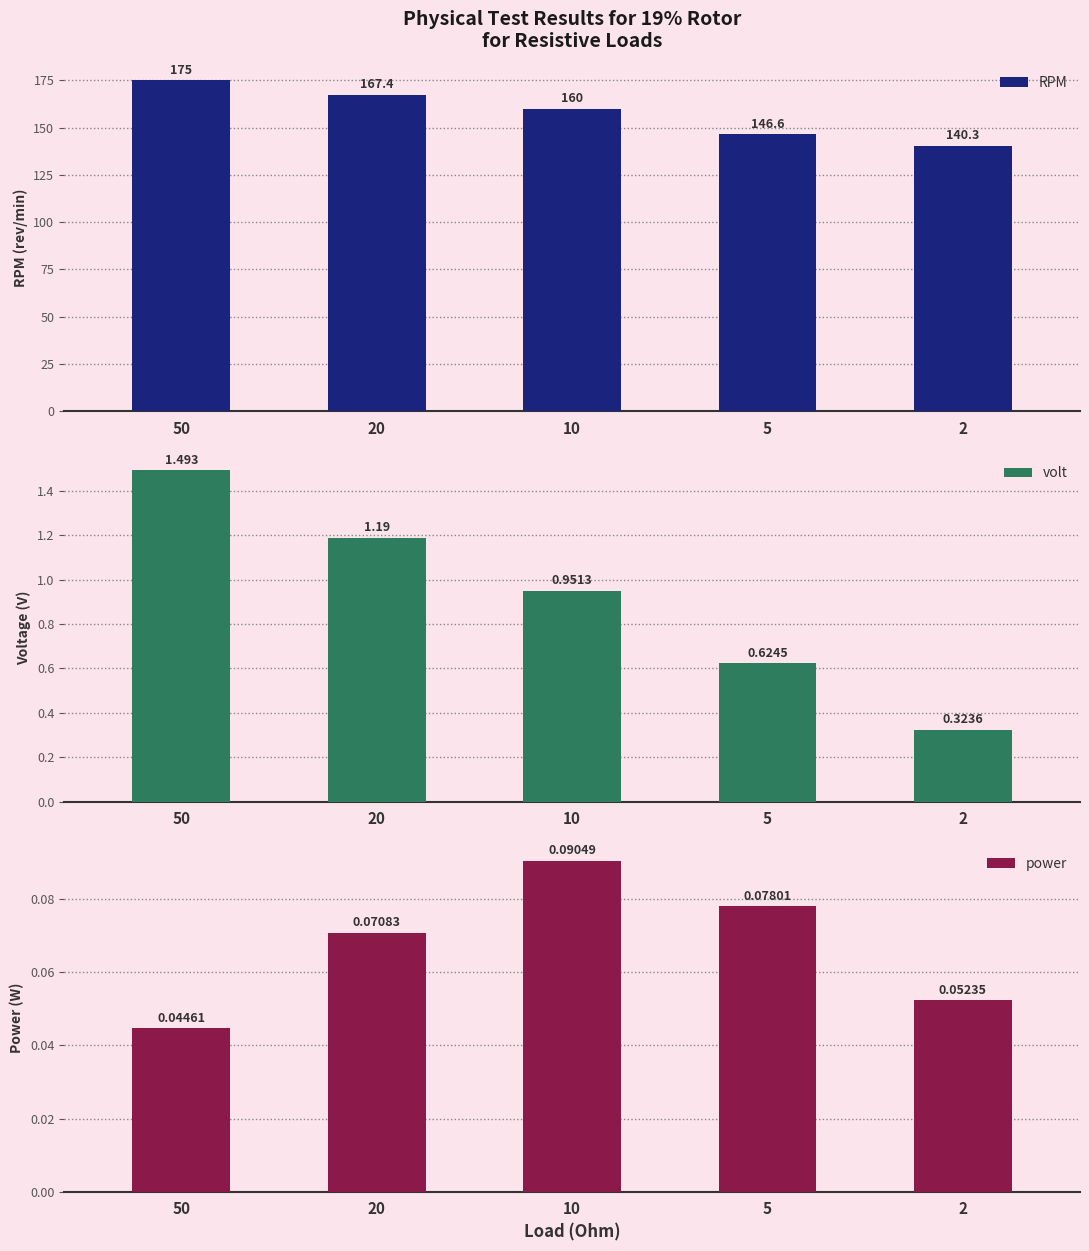

What is the average value of the volt series?

0.9